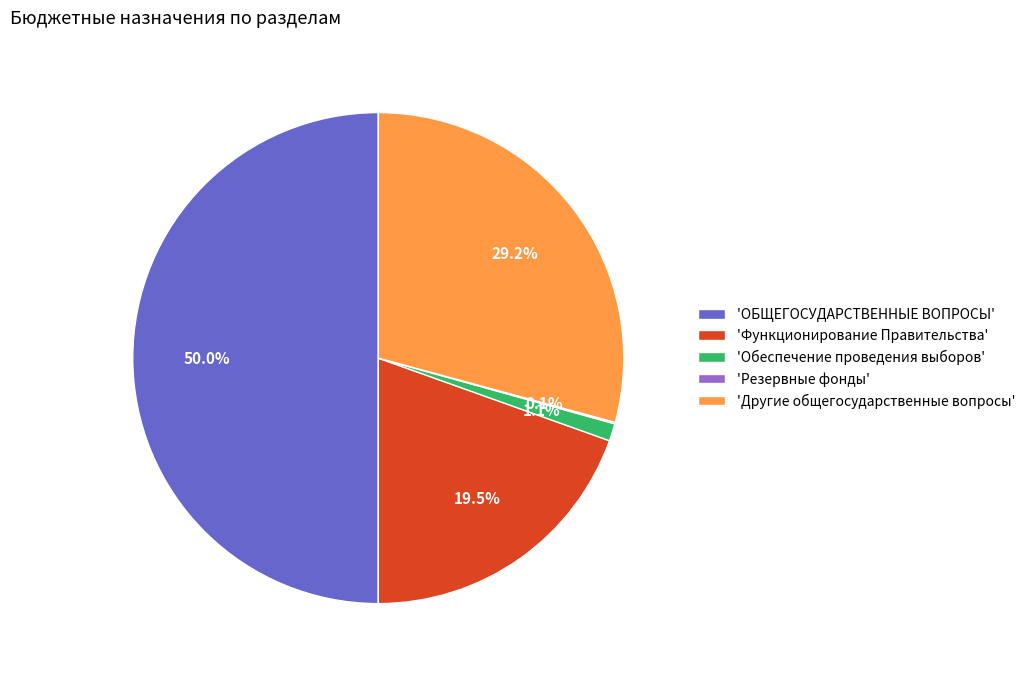

Which category has the biggest portion of the pie?

'ОБЩЕГОСУДАРСТВЕННЫЕ ВОПРОСЫ'